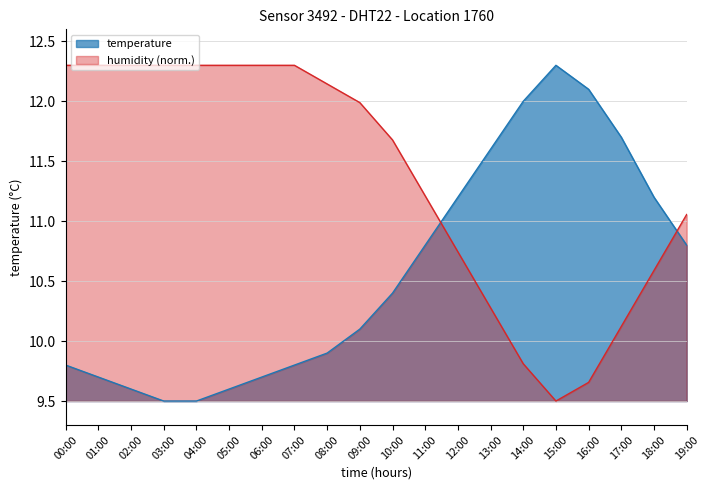

What is the label of the 1st point from the left?

00:00